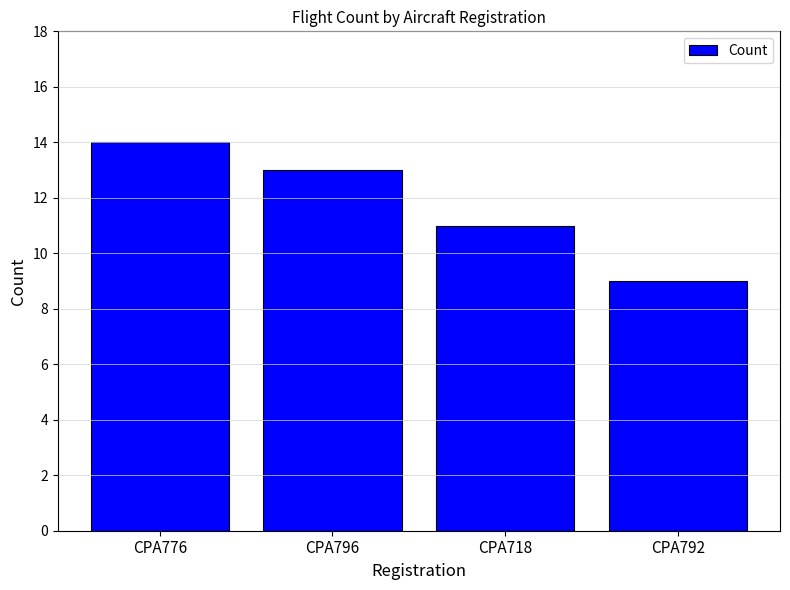

What is the difference between the maximum and second lowest values?

3